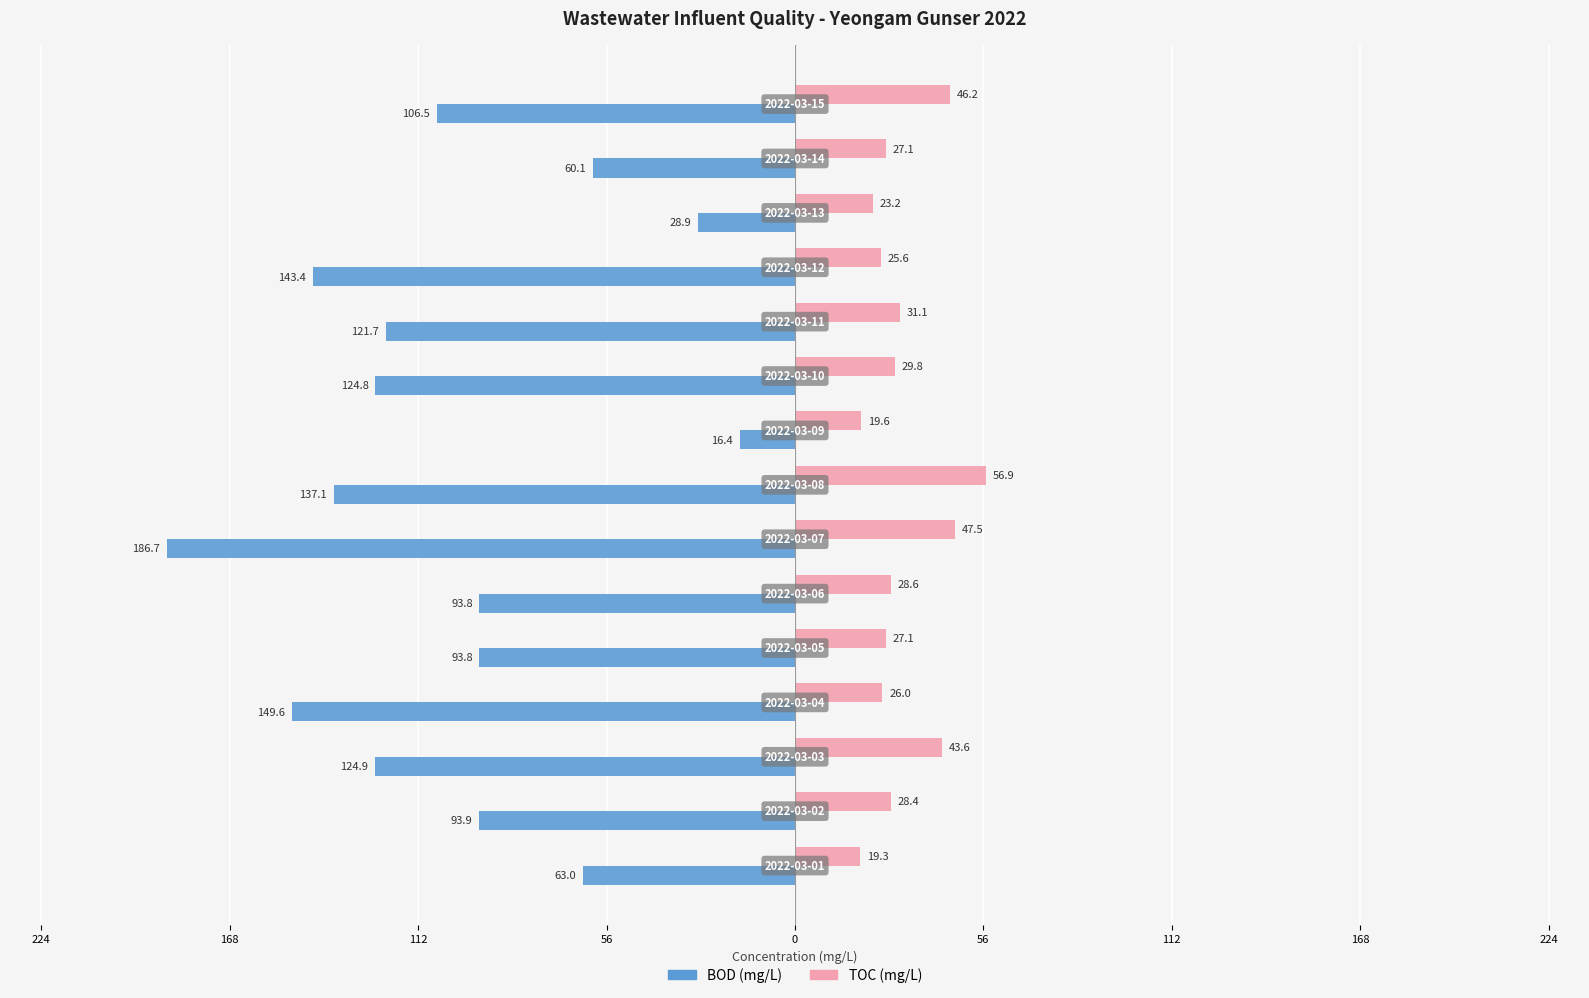

What are all the series names shown in the legend?

BOD (mg/L), TOC (mg/L)